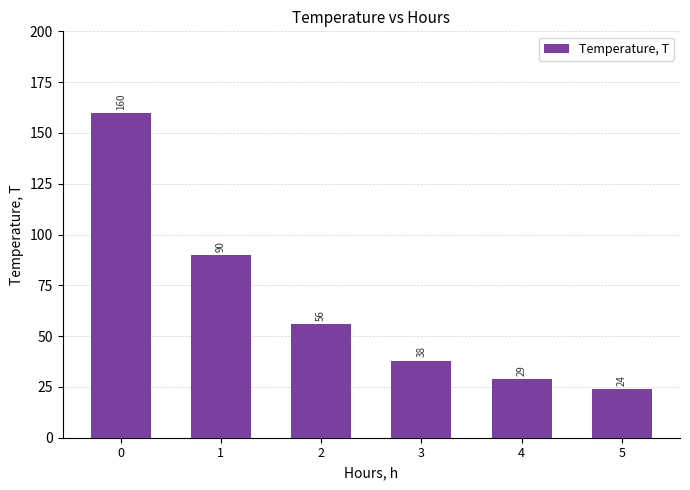

What is the change in value from 3 to 5?

-14